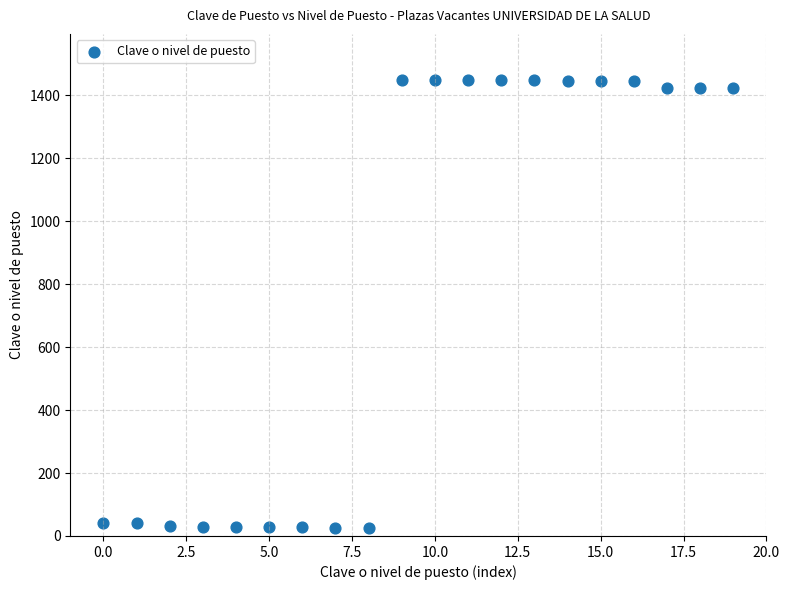

What is the range of Y values (max minus min)?

1425